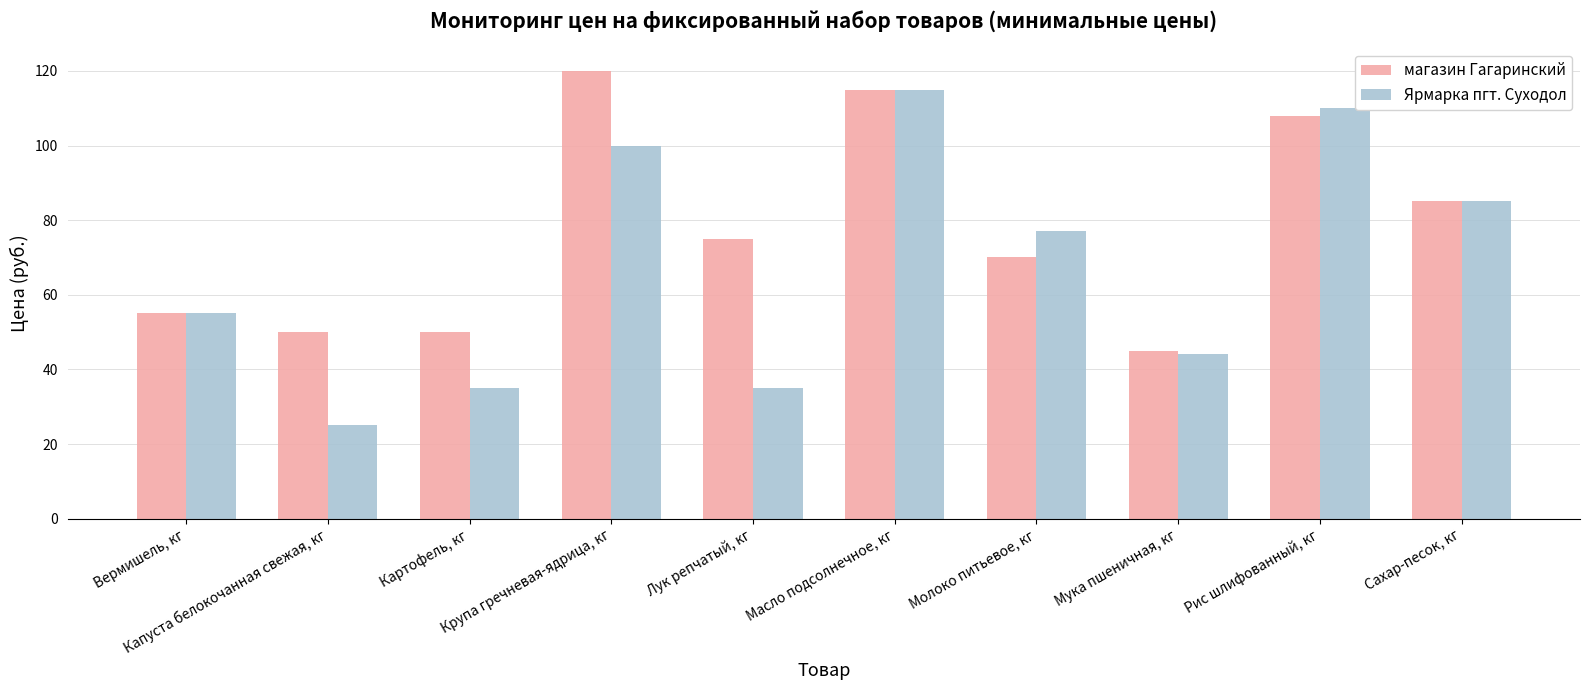

Count the number of categories in the chart.

10